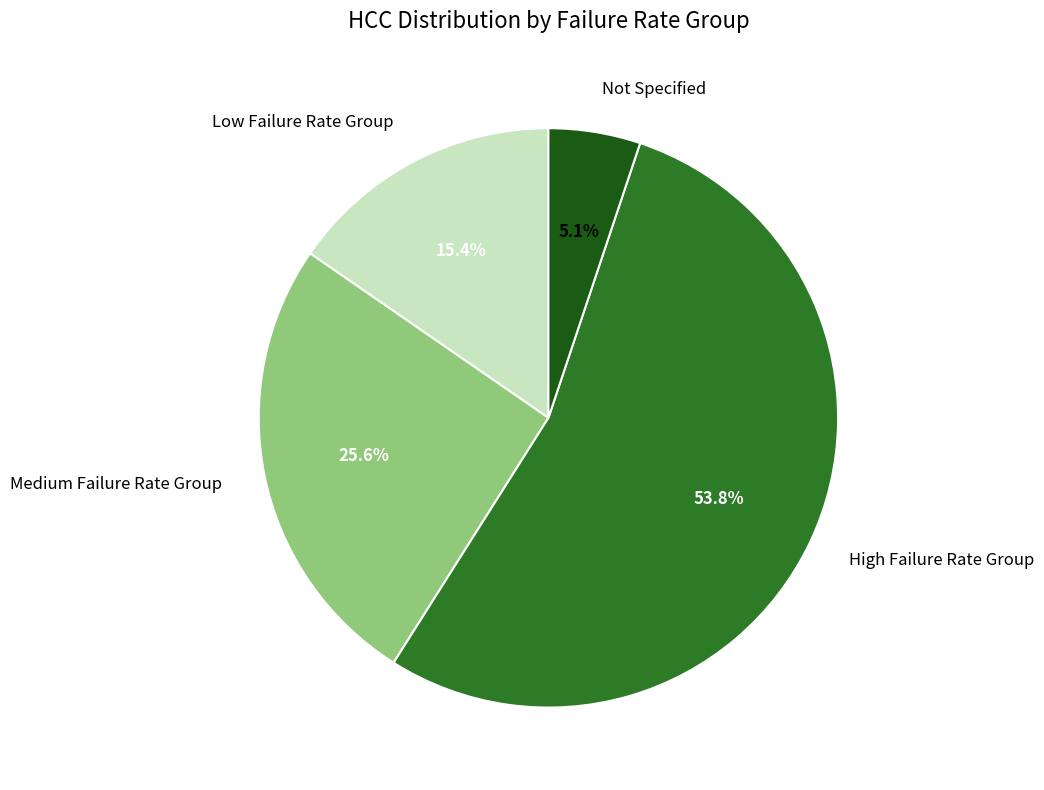

Which category has the biggest portion of the pie?

High Failure Rate Group